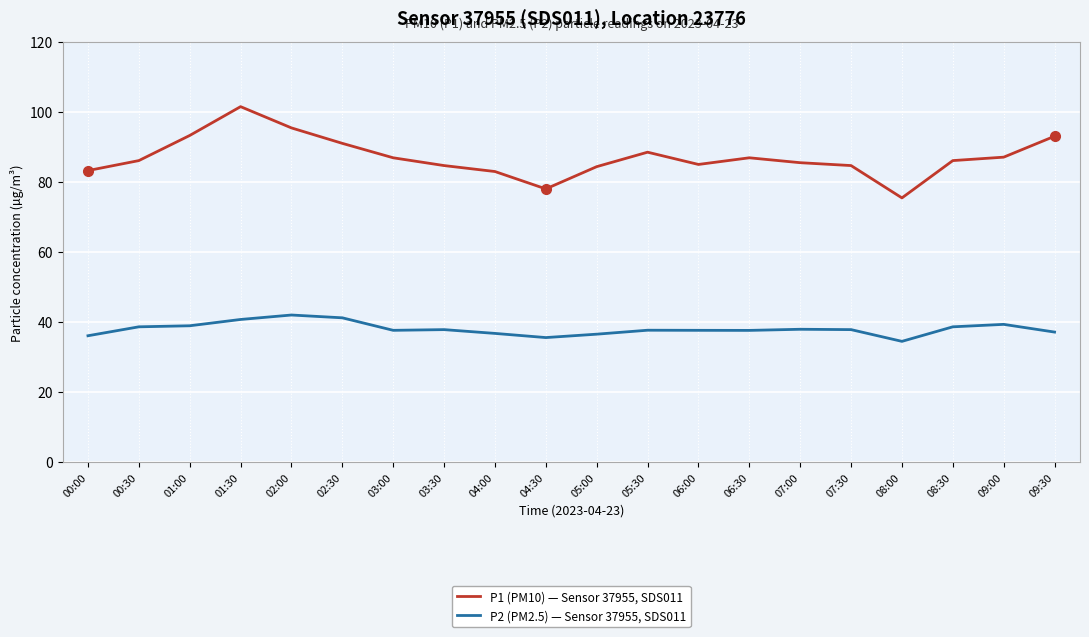

What is the difference between the maximum and minimum values in the P2 (PM2.5) — Sensor 37955, SDS011 series?

7.5